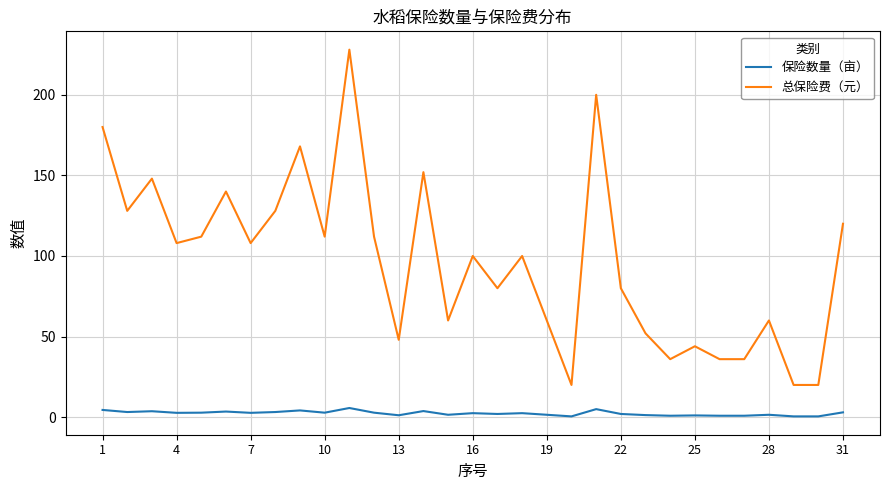

True or false: 保险数量（亩） and 总保险费（元） intersect in this chart.

False